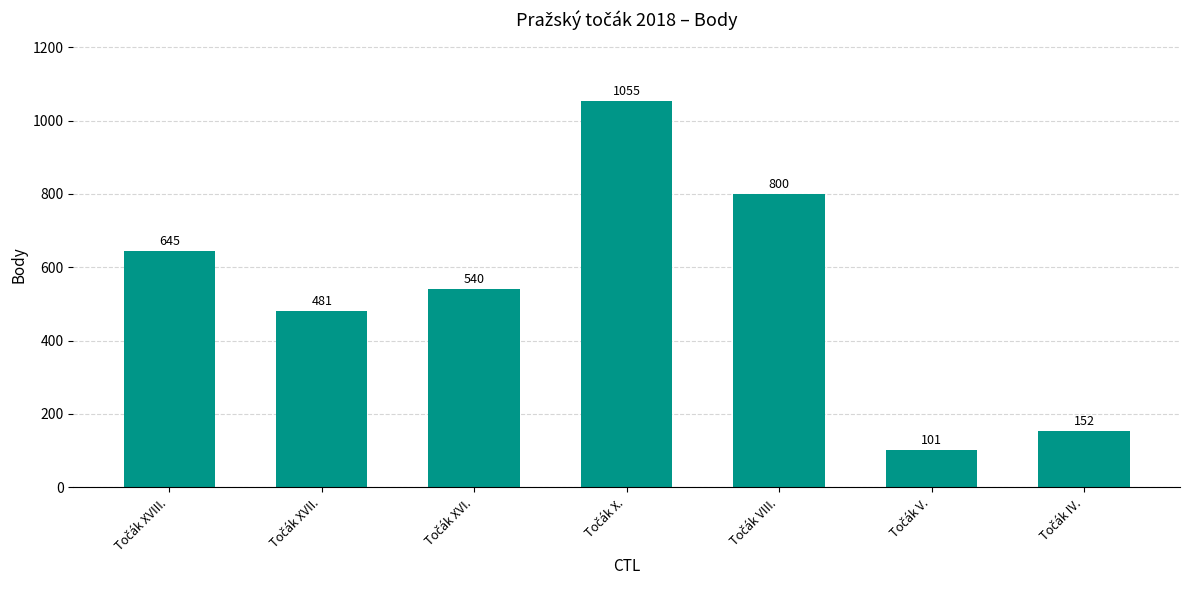

Reading left to right, transcribe all the data shown in this chart.

645	481	540	1055	800	101	152